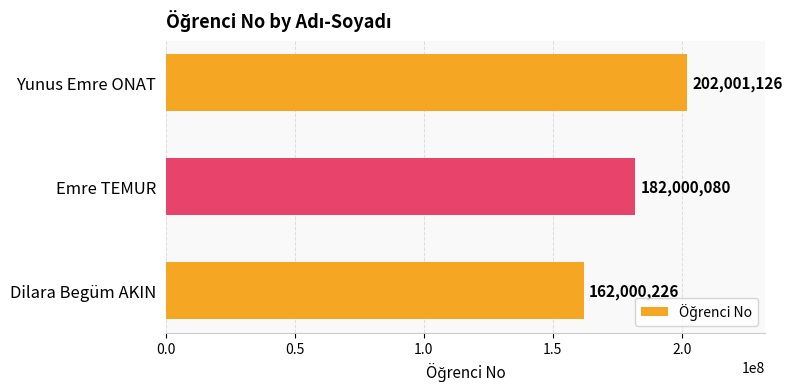

How many data points are less than 182000080?

1